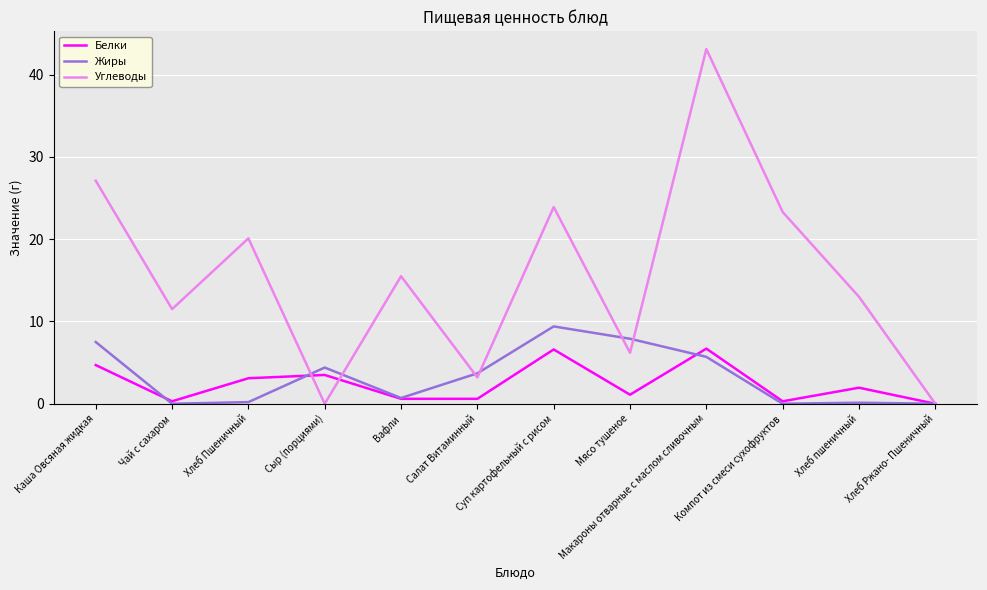

What is the highest value of the Жиры series?

9.4